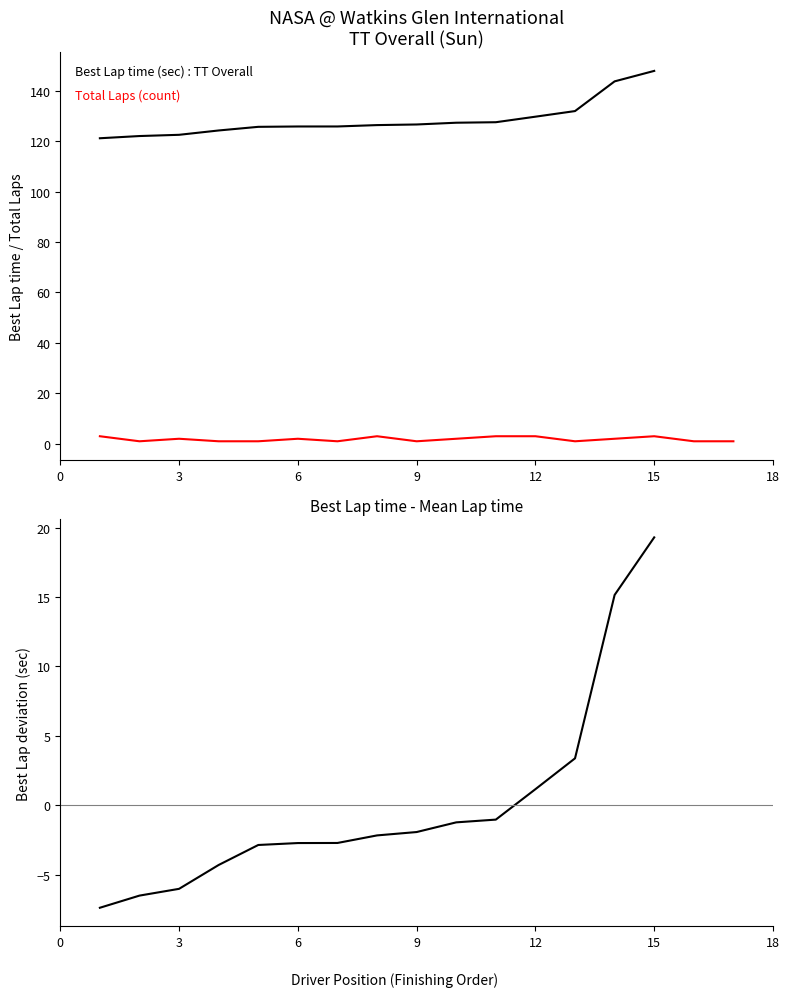

What is the value of the 13th point from the left?

1